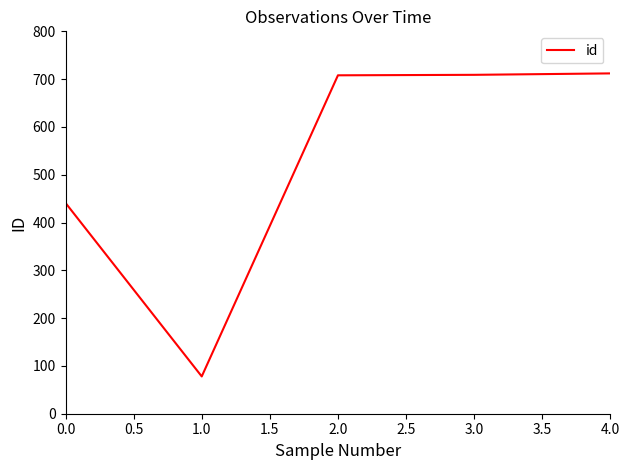

Does the chart display data point markers on the line(s)?

No